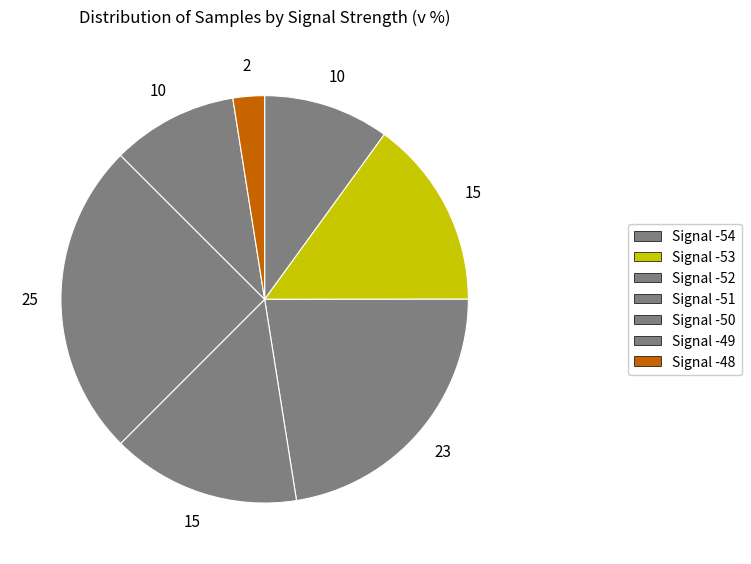

True or false: Signal -49 accounts for 2% of the total.

False